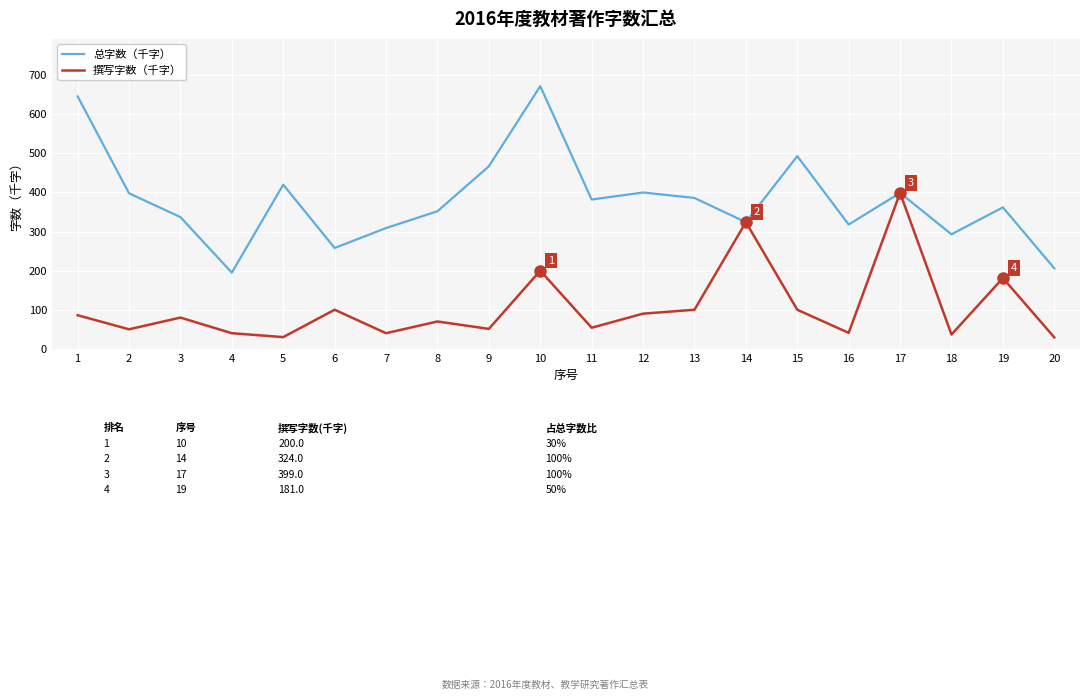

What is the highest value of the 撰写字数（千字） series?

399.0